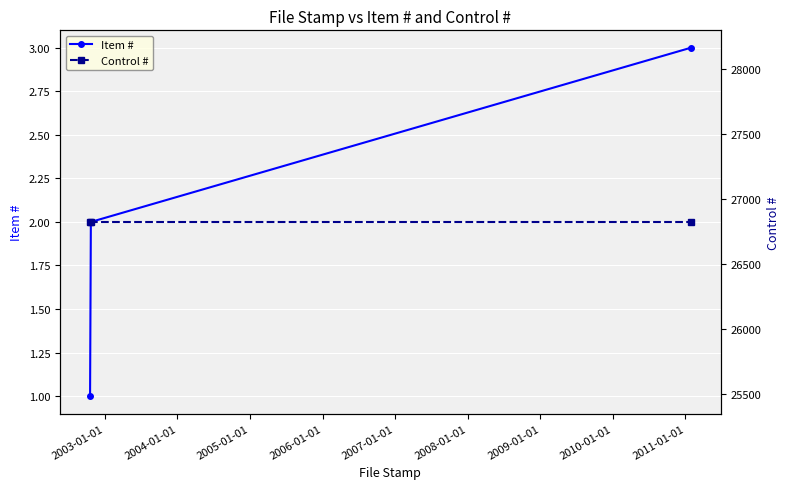

What is the value of the Control # point at the 1st from the left?

26824